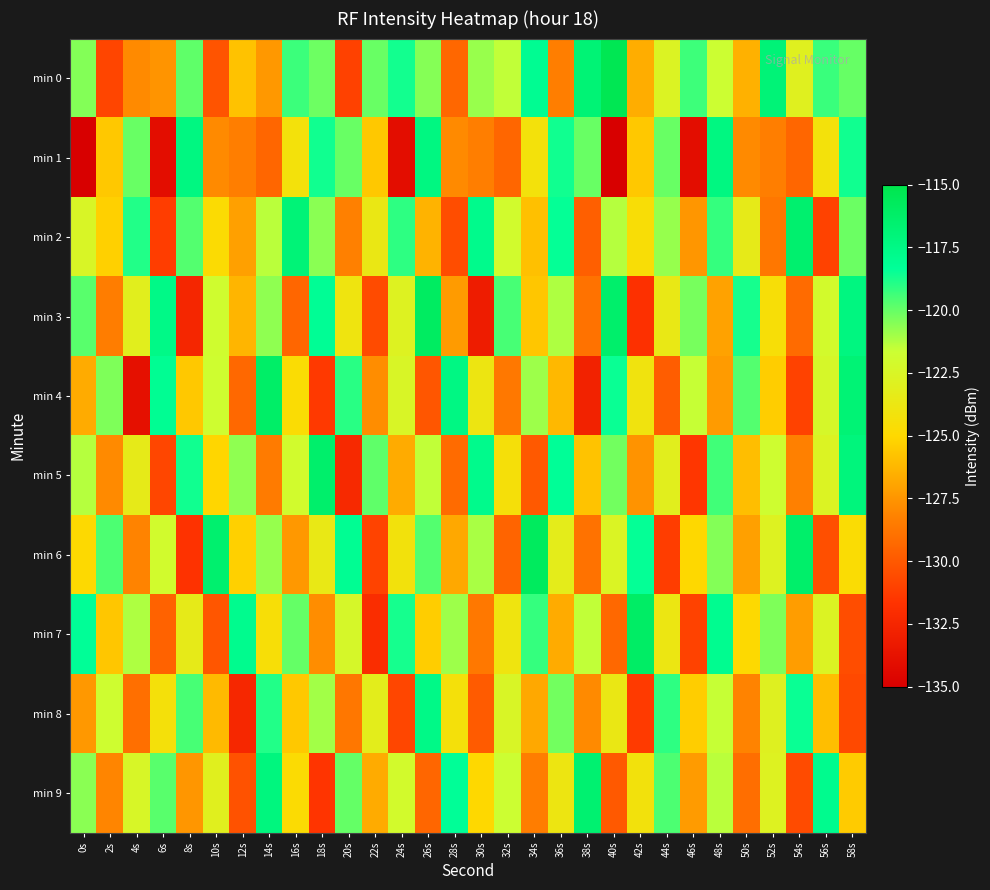

Which series changed the most between 34s and 44s?

min 6